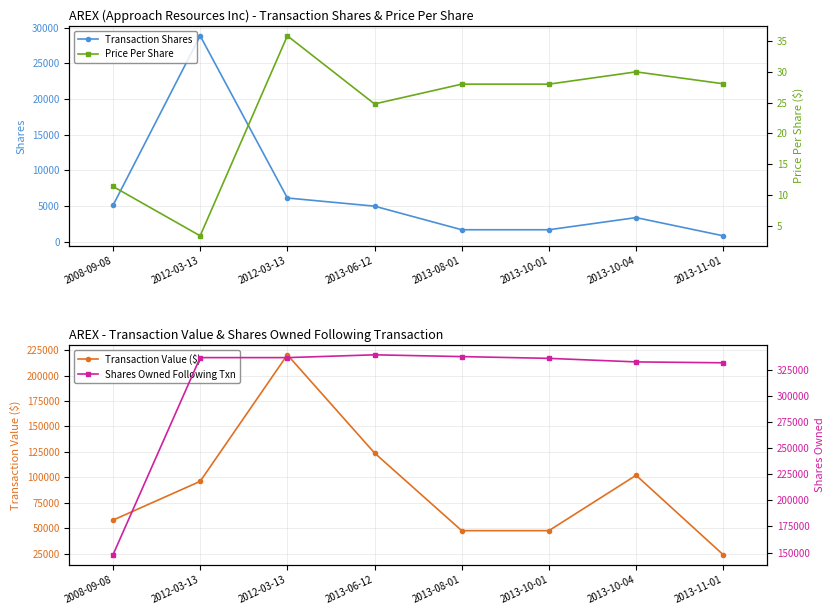

How many values in the Transaction Value ($) series are below 96054?

4